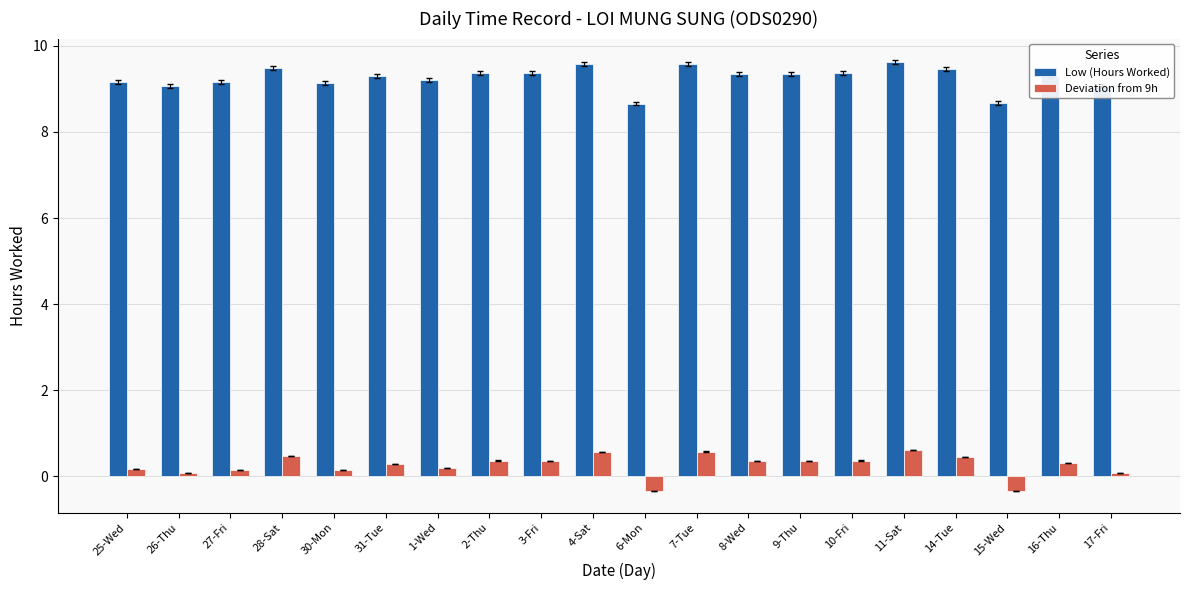

What is the spread (max minus min) of values at 2-Thu?

9.0